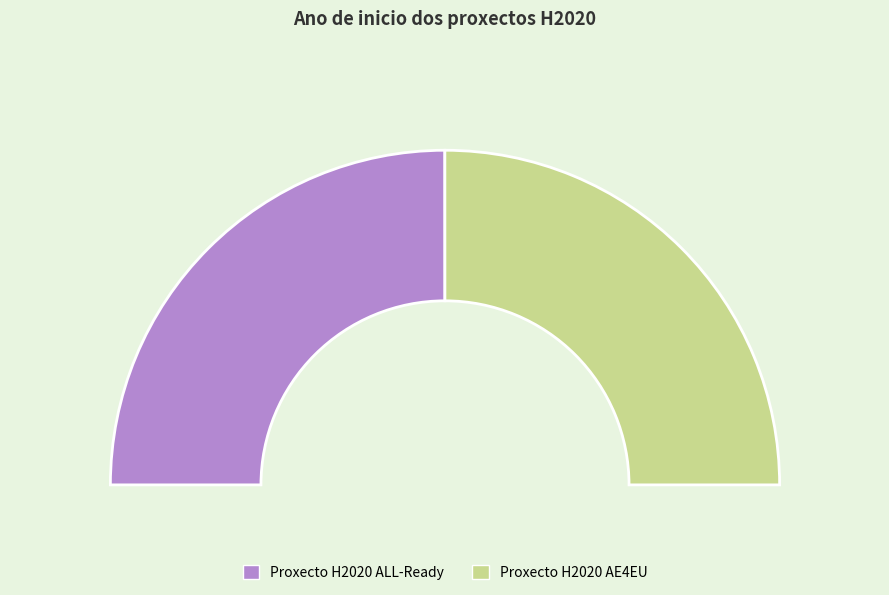

What is the majority slice?

Proxecto H2020 AE4EU